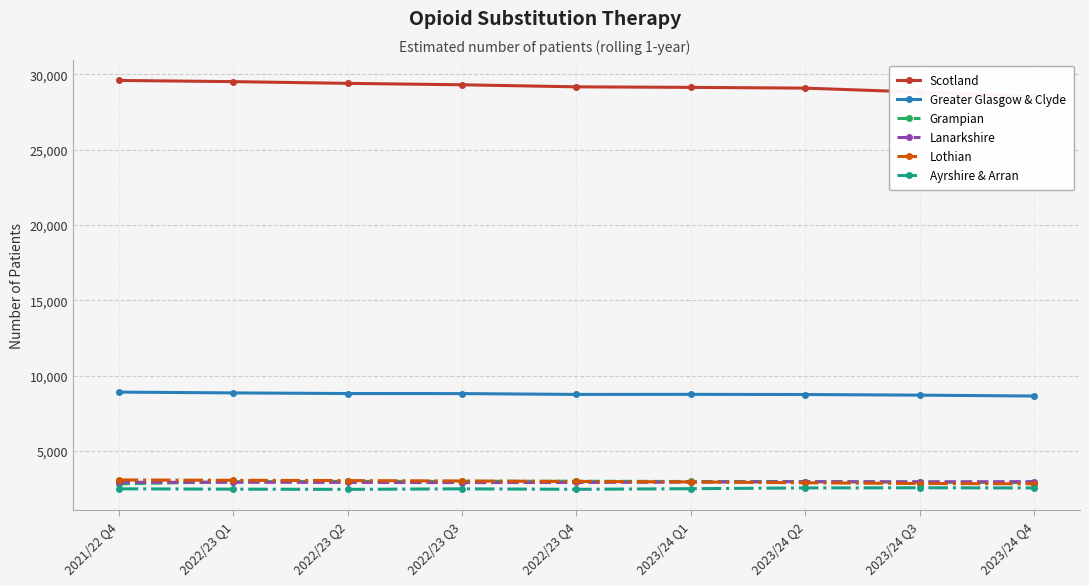

How many lines are shown in the chart?

6